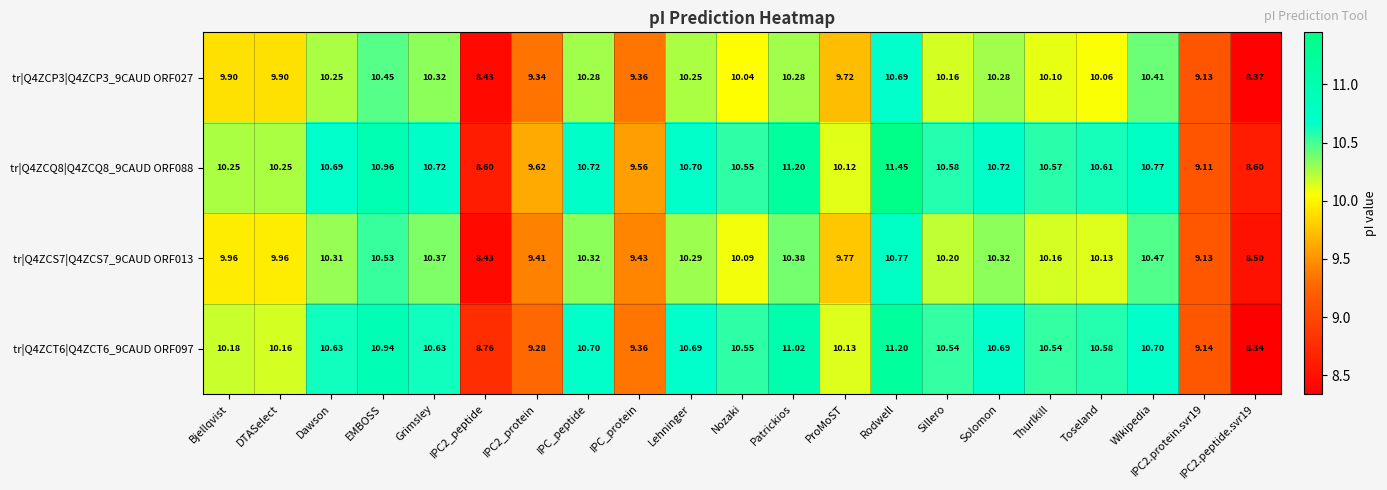

What is the difference between the highest and lowest values at Nozaki?

0.5